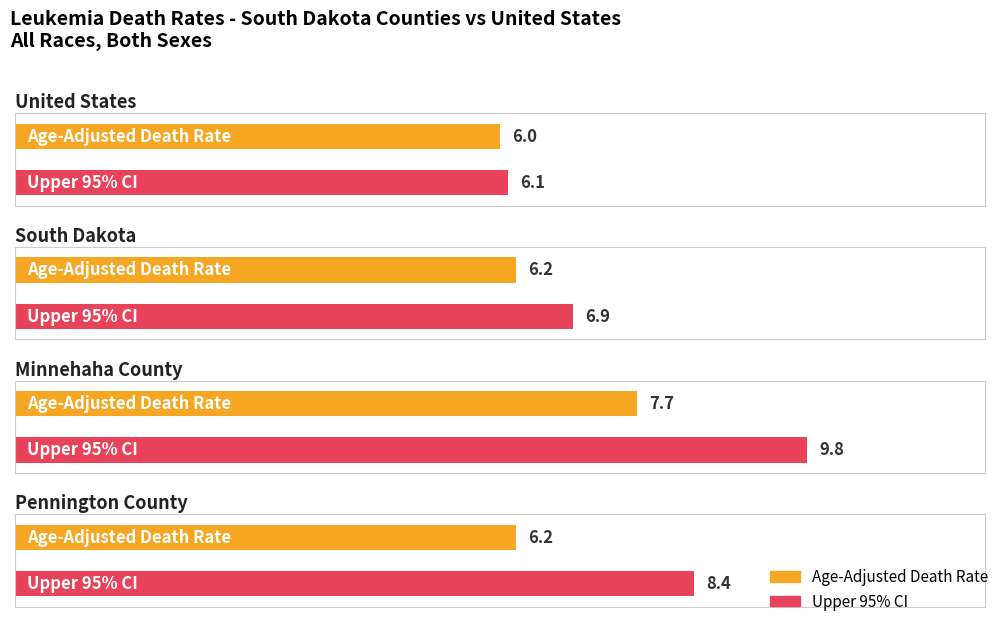

Reading left to right, list all the values displayed in this chart.

Age-Adjusted Death Rate: United States=6.0	South Dakota=6.2	Minnehaha County=7.7	Pennington County=6.2
Upper 95% CI: United States=6.1	South Dakota=6.9	Minnehaha County=9.8	Pennington County=8.4